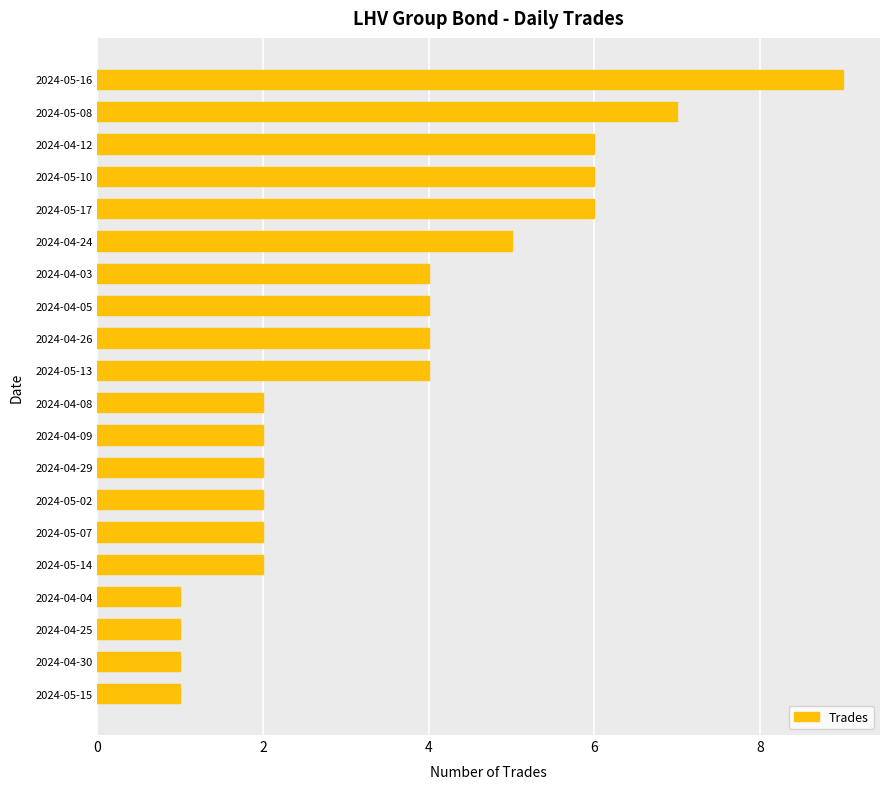

Reading bottom to top, extract all data points from this chart.

2024-05-15=1	2024-04-30=1	2024-04-25=1	2024-04-04=1	2024-05-14=2	2024-05-07=2	2024-05-02=2	2024-04-29=2	2024-04-09=2	2024-04-08=2	2024-05-13=4	2024-04-26=4	2024-04-05=4	2024-04-03=4	2024-04-24=5	2024-05-17=6	2024-05-10=6	2024-04-12=6	2024-05-08=7	2024-05-16=9